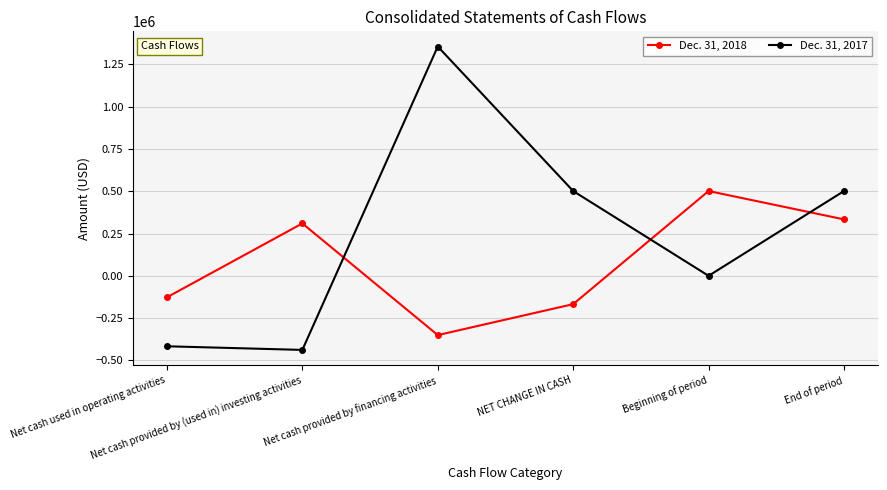

How many times do Dec. 31, 2017 and Dec. 31, 2018 cross each other?

3